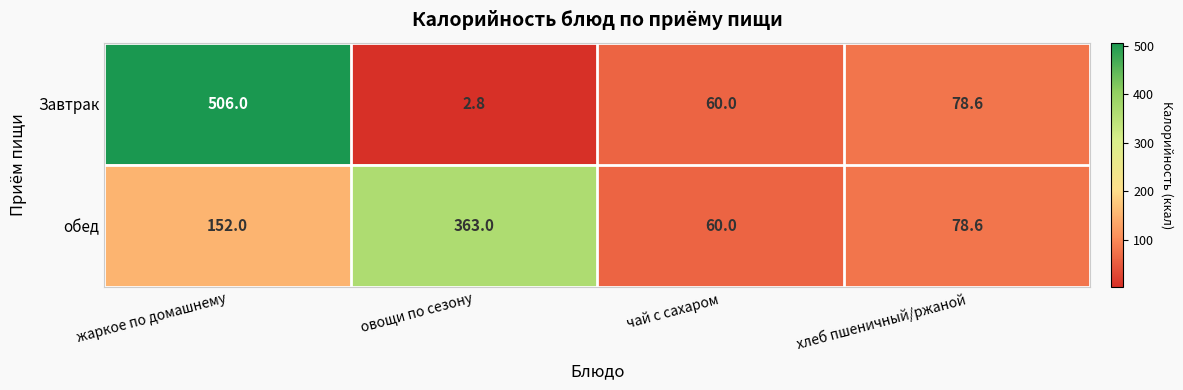

Which series has the largest range (max minus min)?

Завтрак